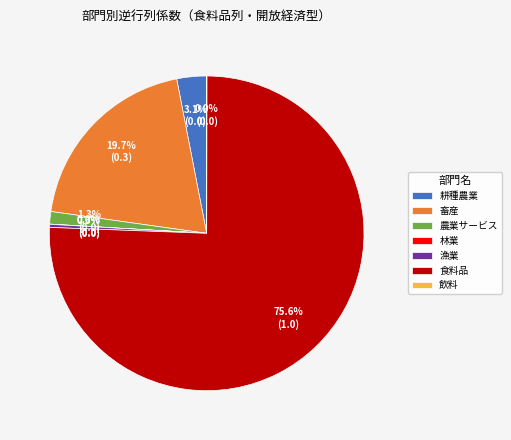

Between 食料品 and 耕種農業, which is larger?

食料品